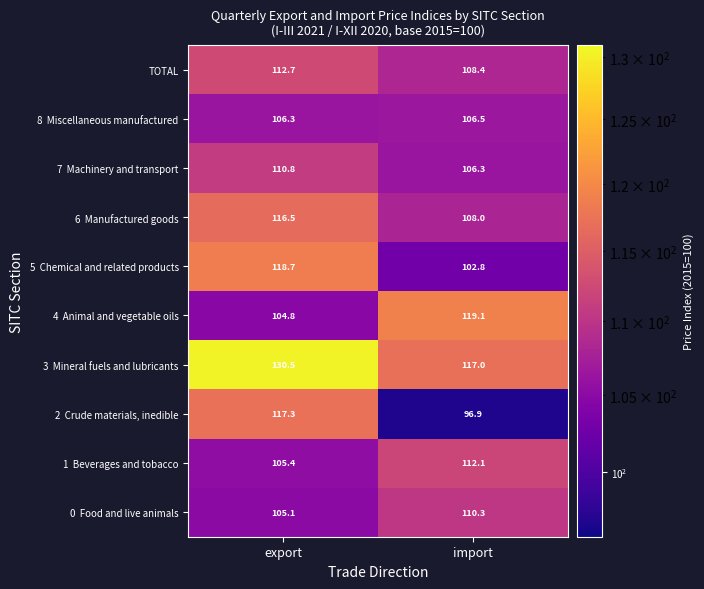

What is the total value across all series at import?

1087.4